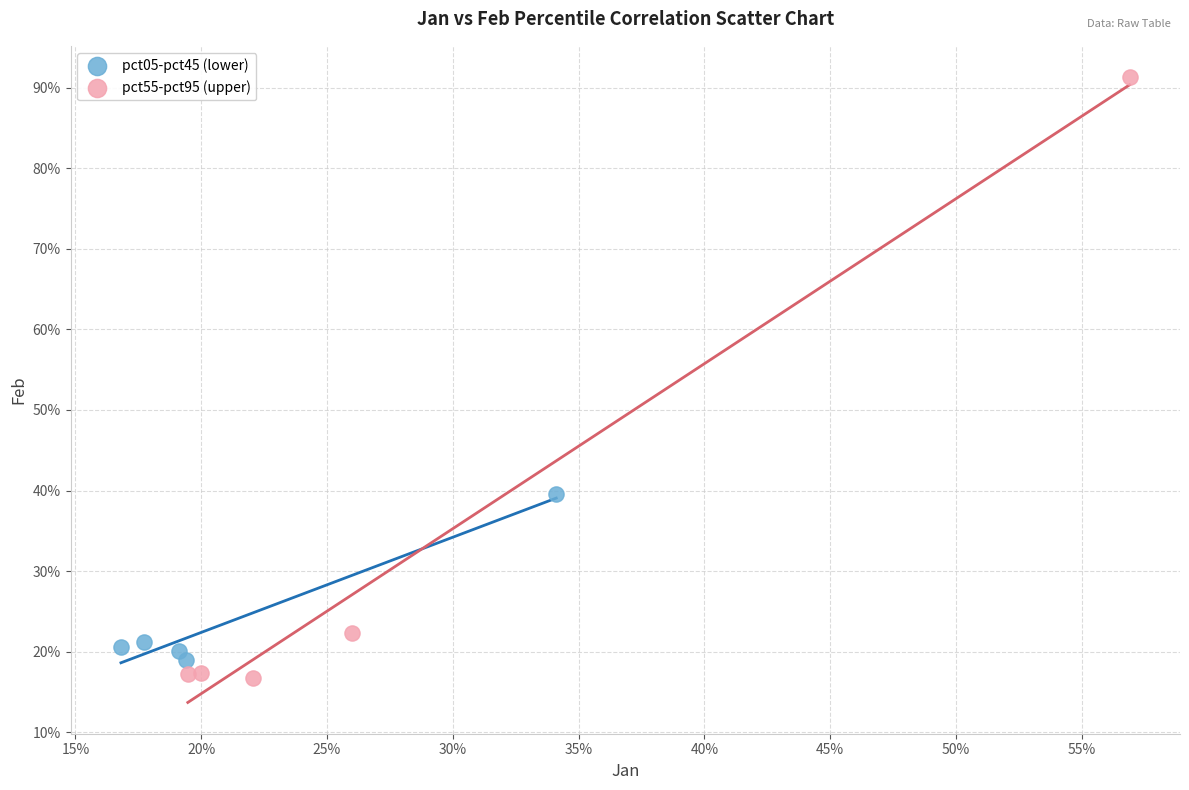

What are all the series names shown in the legend?

pct05-pct45 (lower), pct55-pct95 (upper)